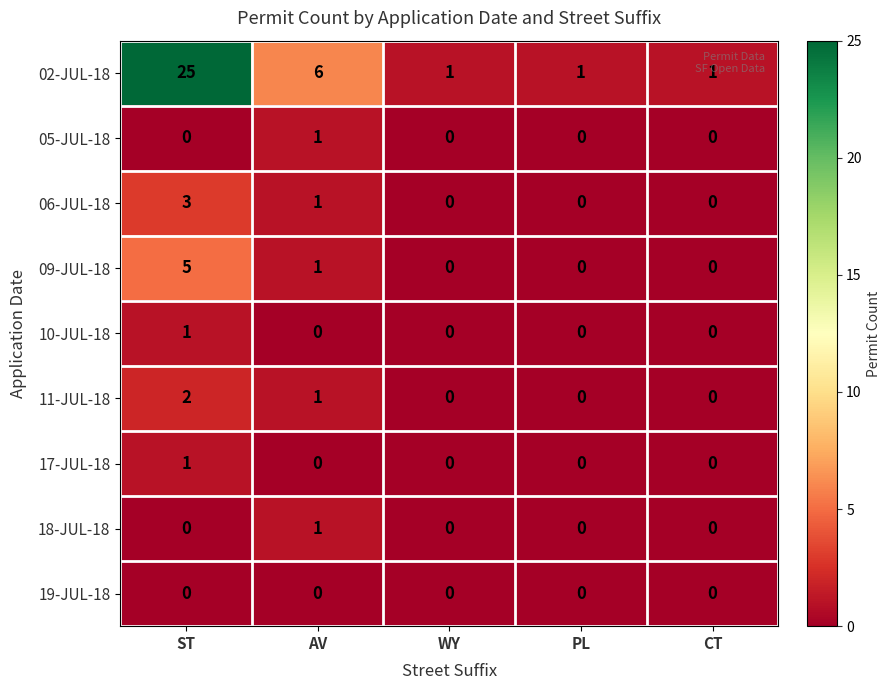

What is the maximum value shown in the chart?

25